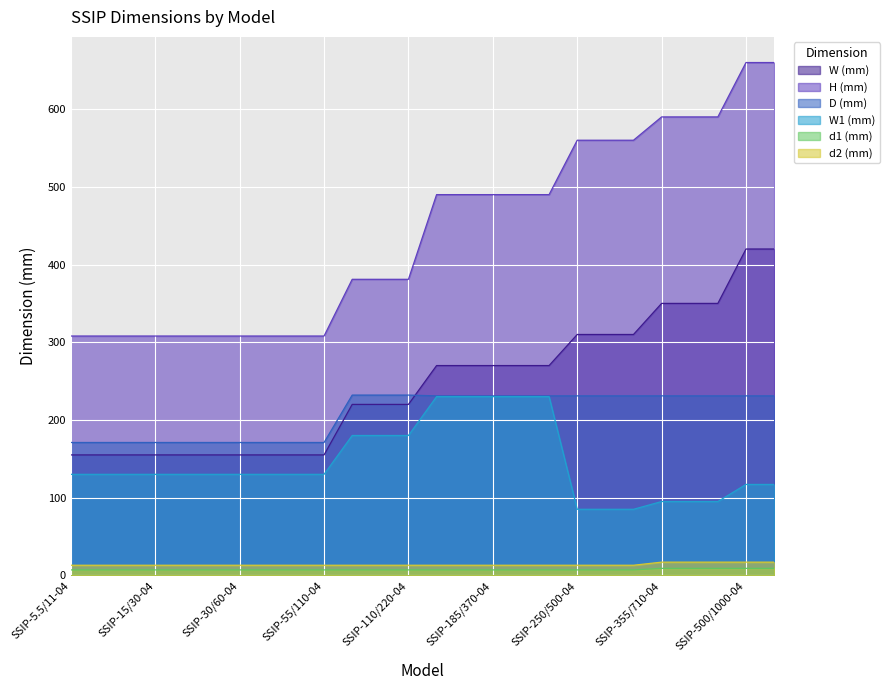

At SSIP-5.5/11-04, list the series in order from largest to smallest.

H (mm), D (mm), W (mm), W1 (mm), d2 (mm), d1 (mm)